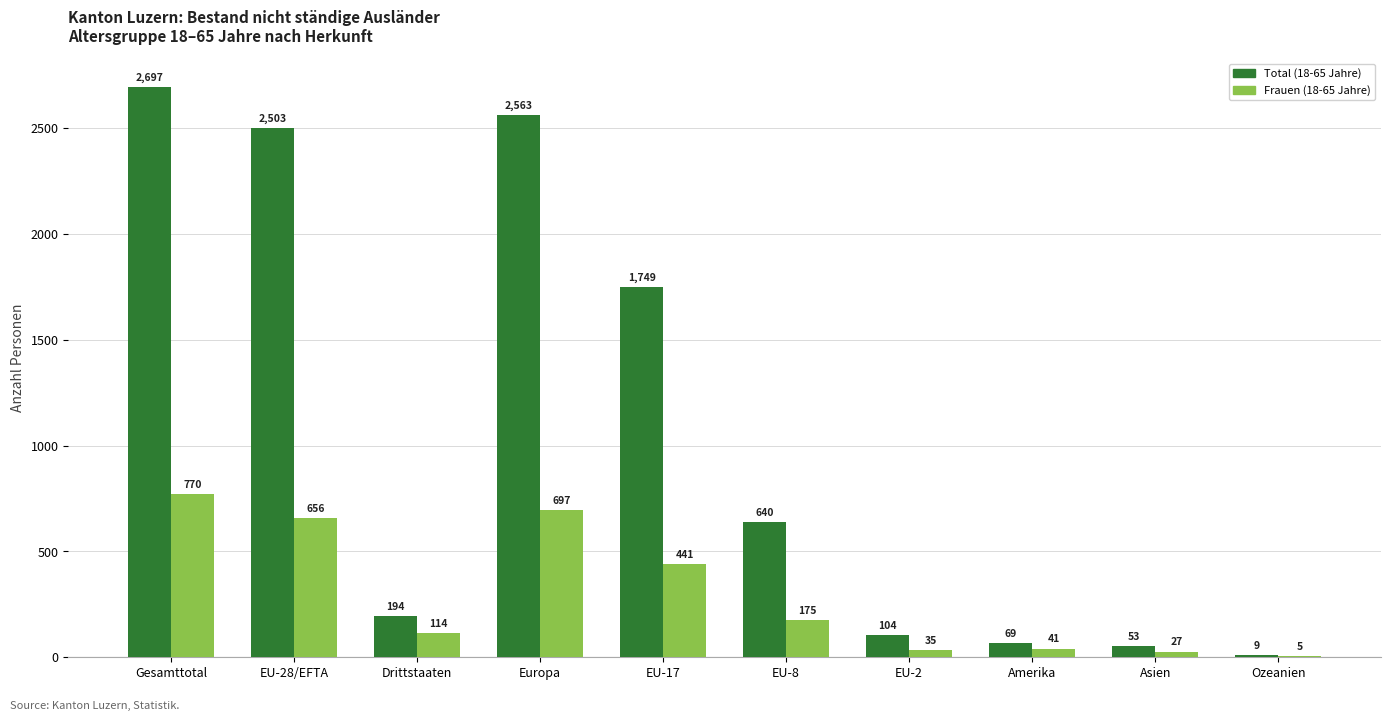

Which category has the highest value in the Frauen (18-65 Jahre) series?

Gesamttotal